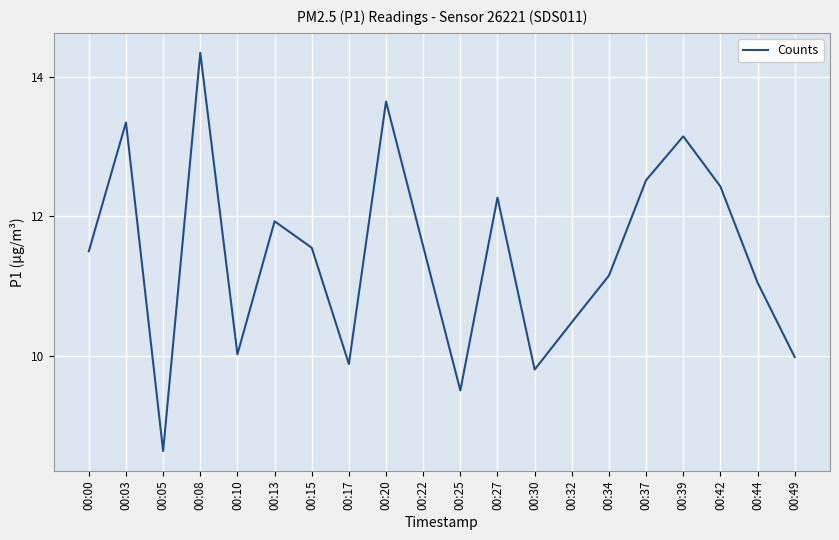

The value at 00:39 is 13.2. True or false?

True